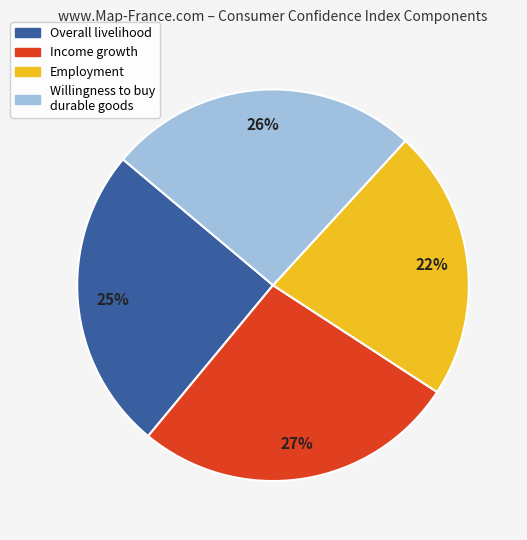

How many segments does this pie chart have?

4